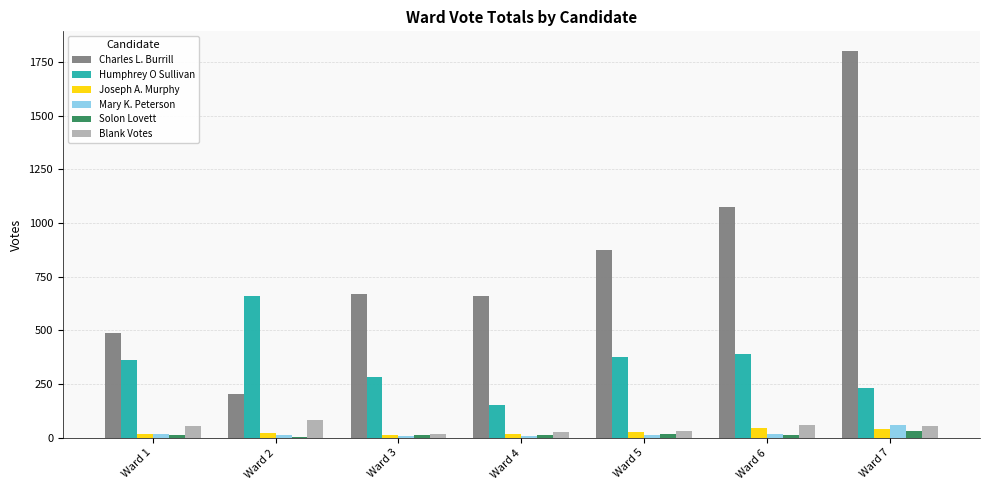

Count the number of data series in this chart.

6